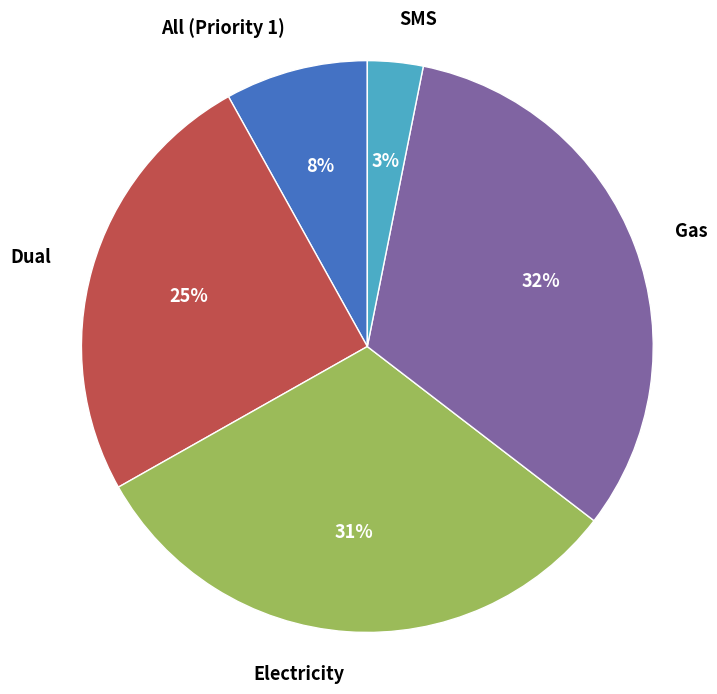

Which has a higher value, Electricity or All (Priority 1)?

Electricity